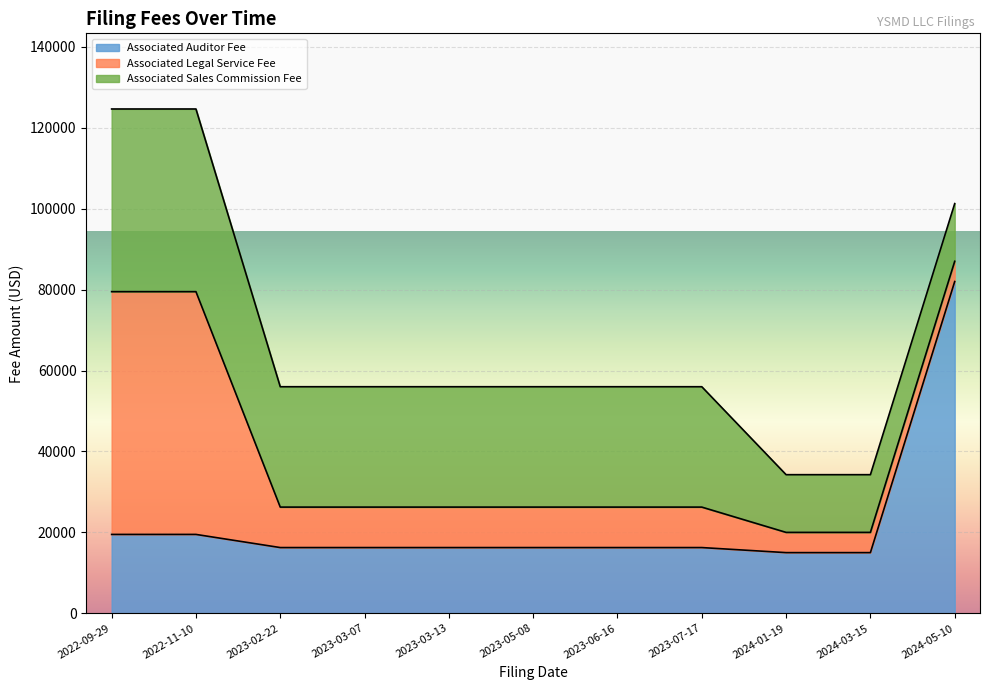

List the series in order of their peak value, lowest first.

Associated Sales Commission Fee, Associated Legal Service Fee, Associated Auditor Fee